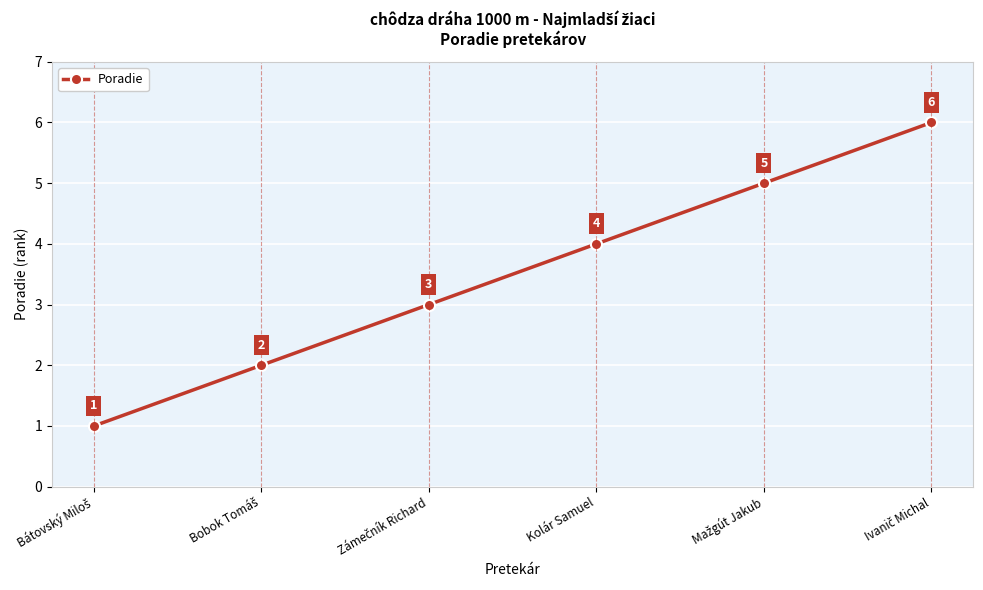

How many categories are shown in the chart?

6